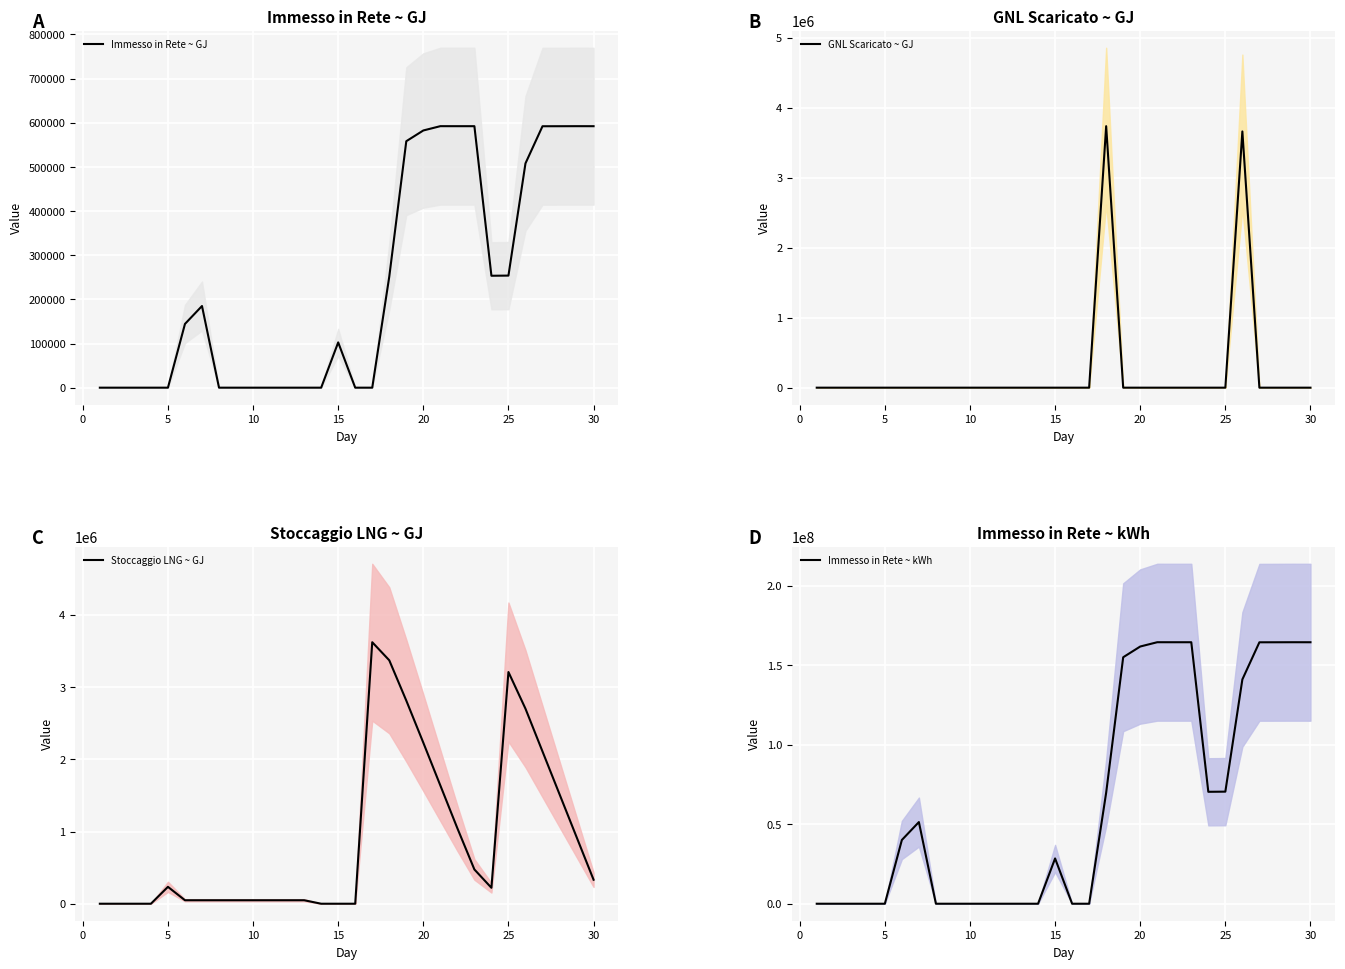

What is the maximum value for Immesso in Rete ~ GJ?

592236.8